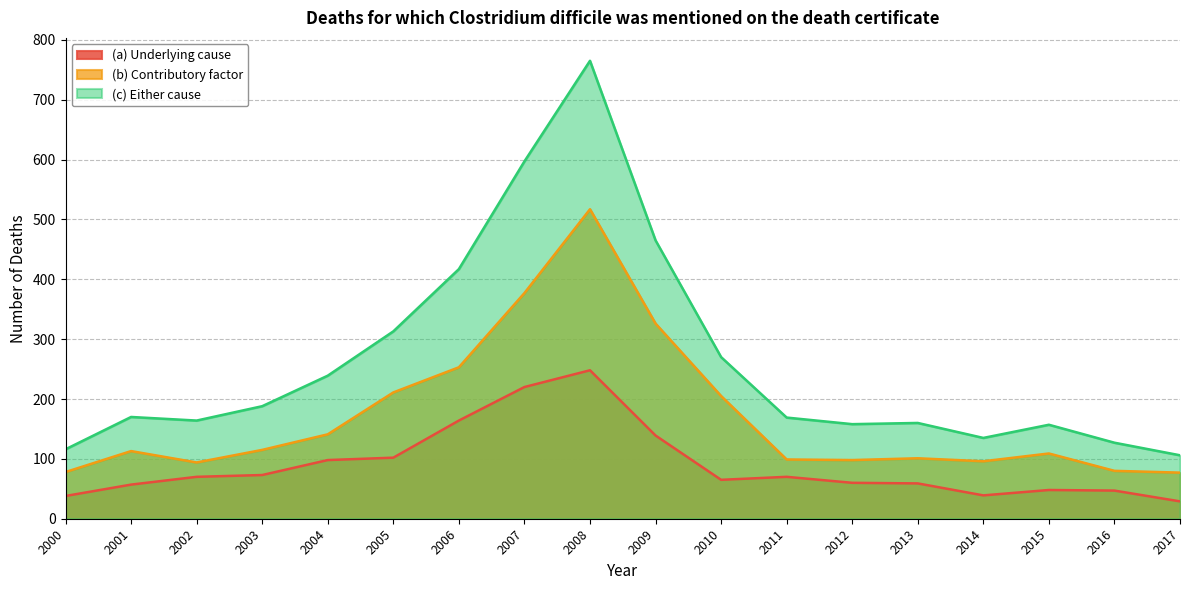

Which has a higher value, 2016 or 2013?

2013